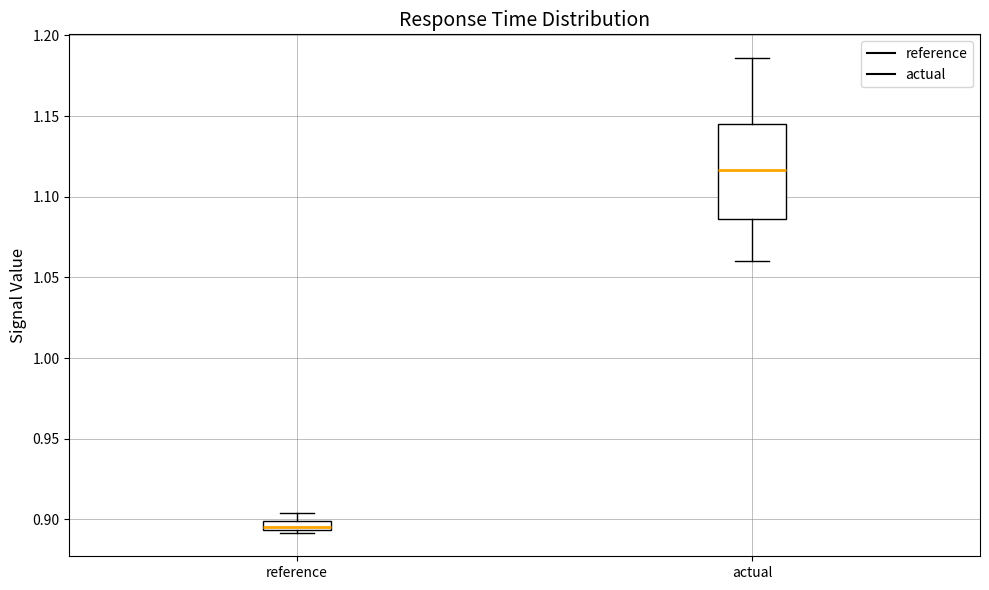

Where does the upper whisker of the box for reference end on the y-axis? The values are not printed on the chart, so give them approximately, as read against the axis.

0.905